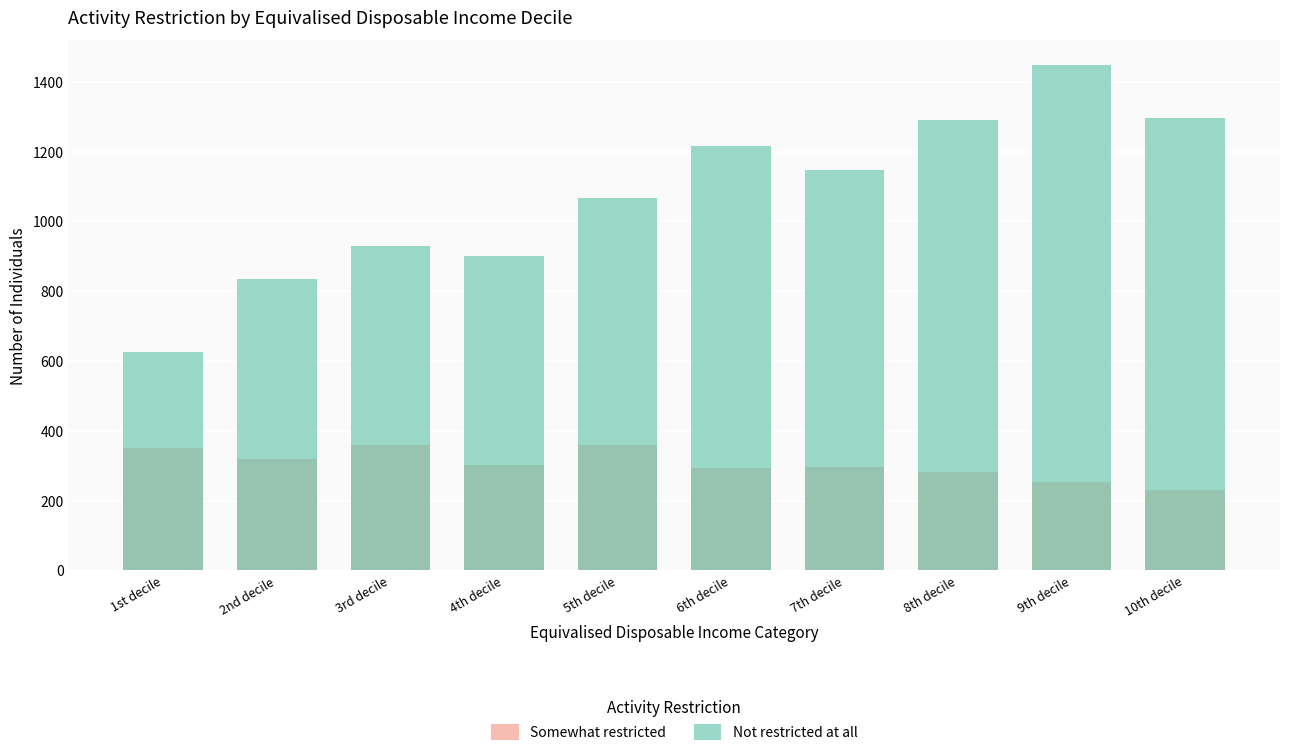

At which label is Somewhat restricted closest to 294?

6th decile